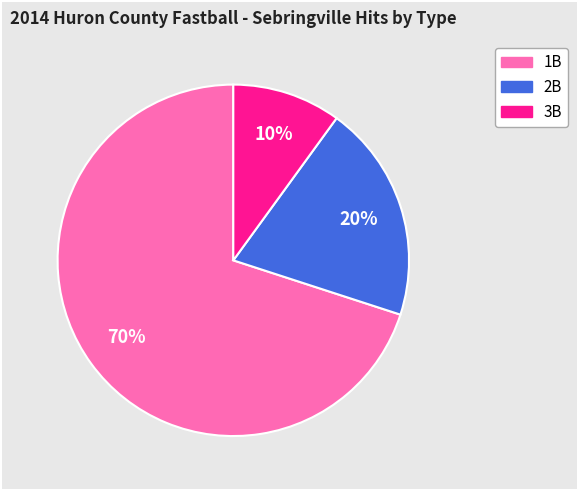

Is there any slice that represents more than half of the pie?

Yes